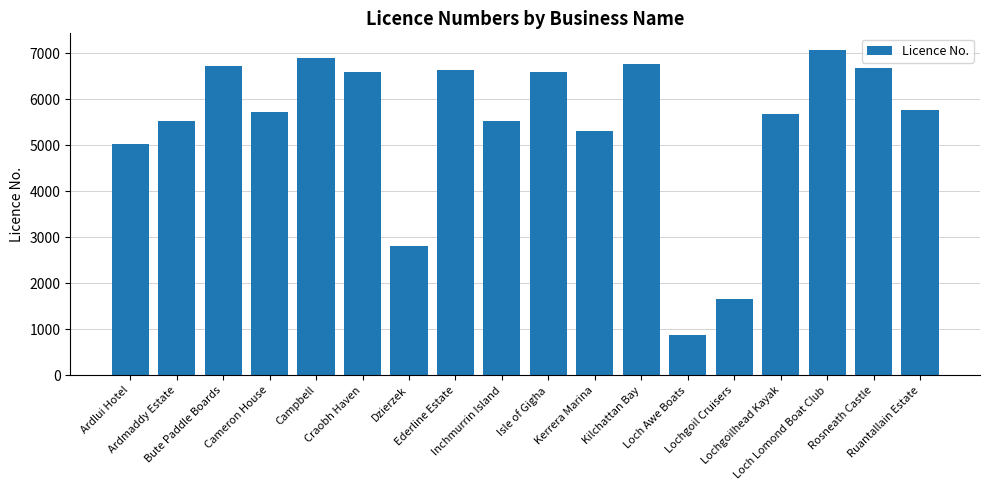

What is the minimum value shown in the chart?

875